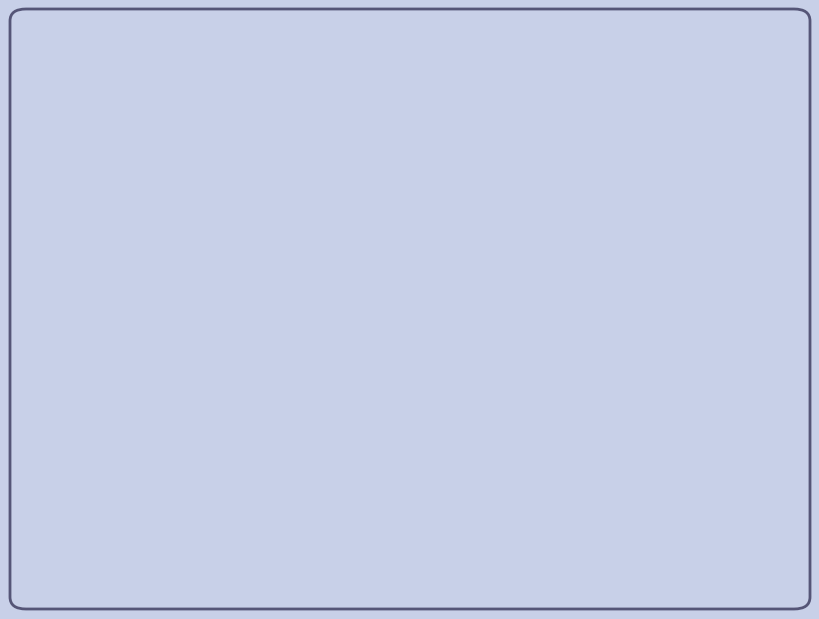

To the nearest percent, what percentage of the pie is BIOCORK Talde Operatiboa?

79%